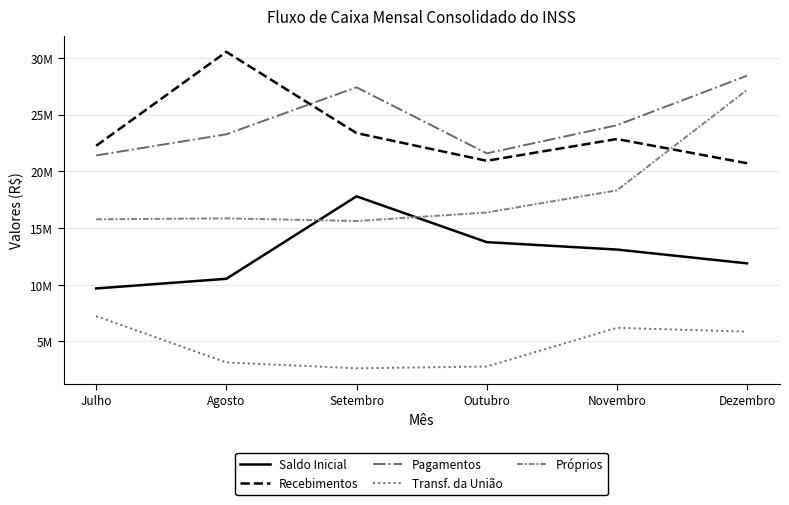

How many intersections are there between Saldo Inicial and Próprios?

2